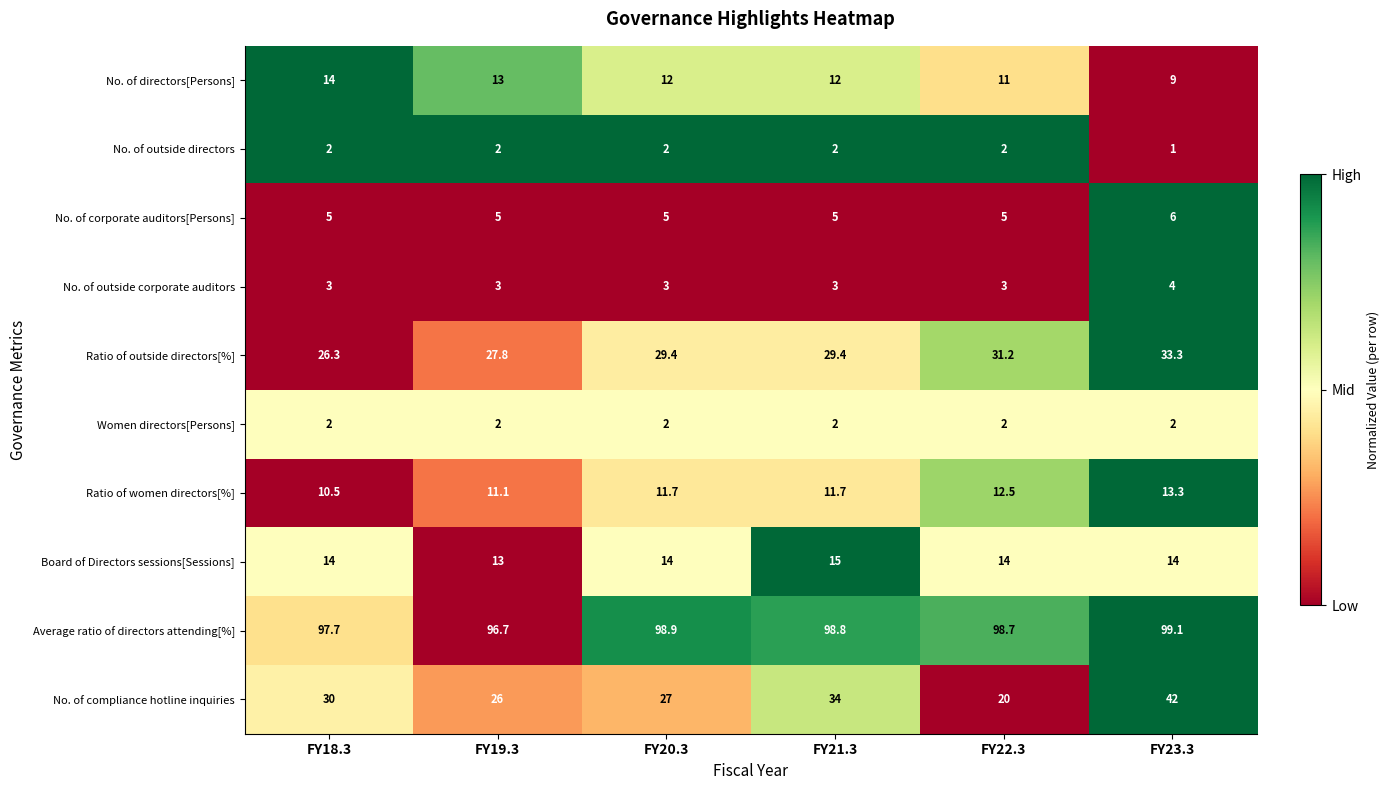

What is the total value across all series at FY22.3?

199.4